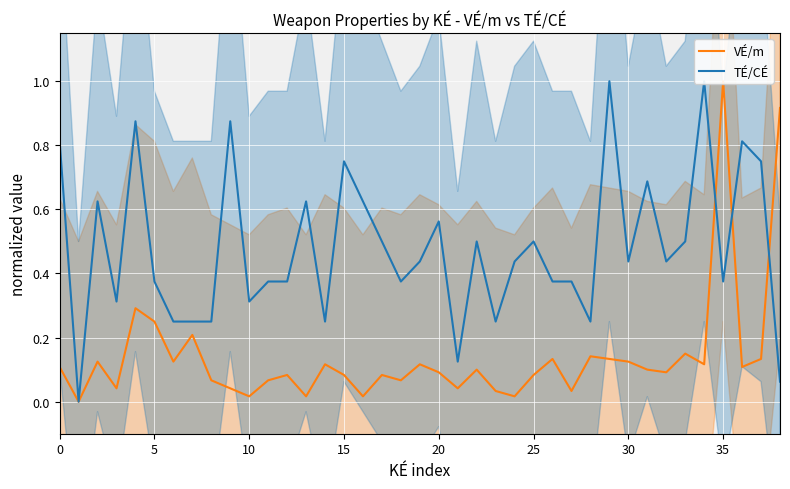

Rank the series by their average value, from highest to lowest.

TÉ/CÉ, VÉ/m